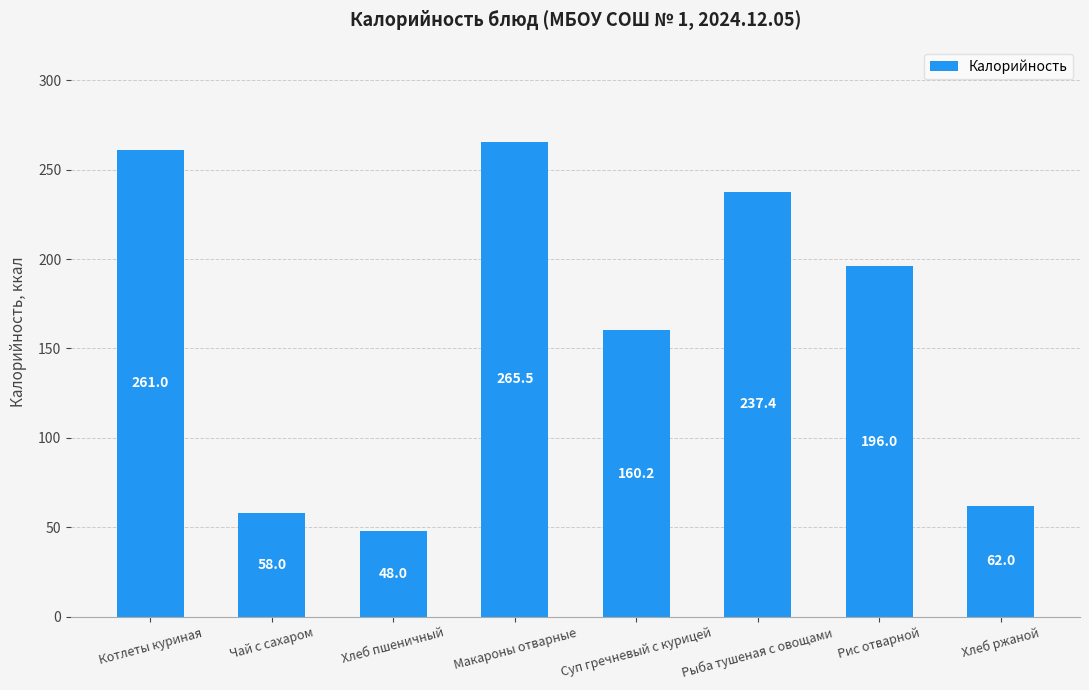

List the labels in order of value, largest first.

Макароны отварные, Котлеты куриная, Рыба тушеная с овощами, Рис отварной, Суп гречневый с курицей, Хлеб ржаной, Чай с сахаром, Хлеб пшеничный